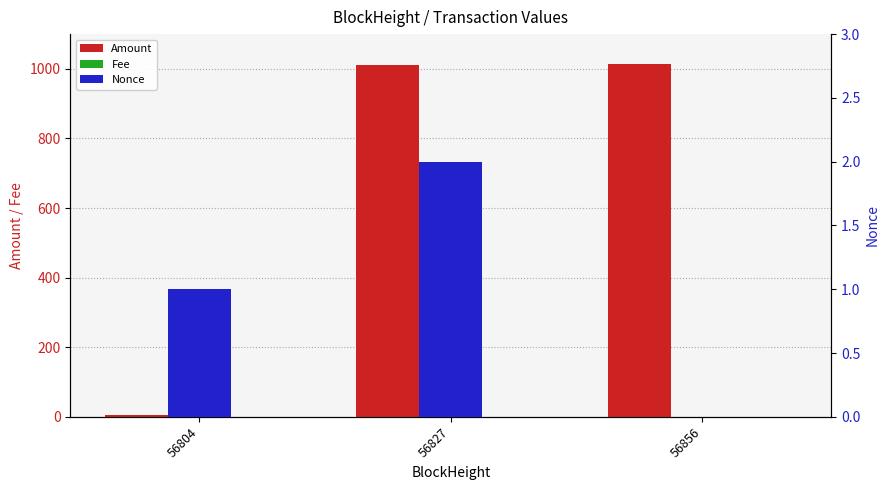

The value of Nonce at 56827 is 2.0. True or false?

True